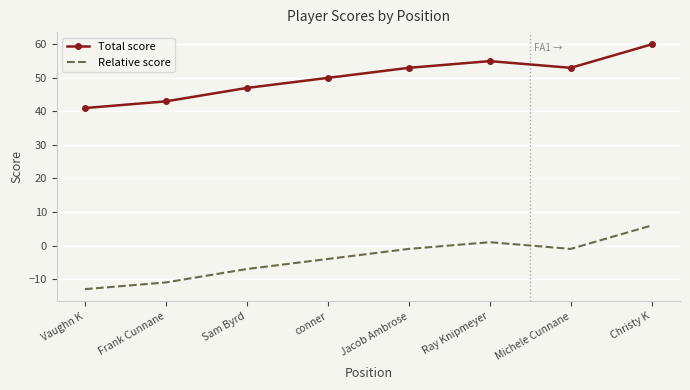

Which category has the lowest value in the Total score series?

Vaughn K